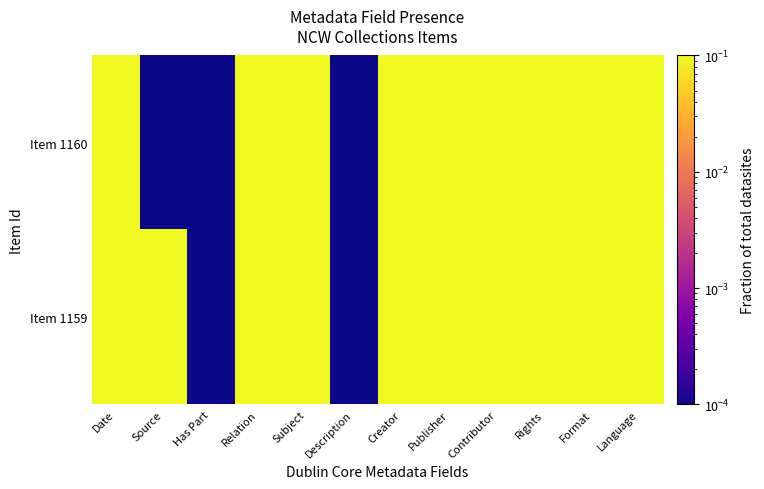

Rank the series by their maximum value, from lowest to highest.

Item 1160, Item 1159